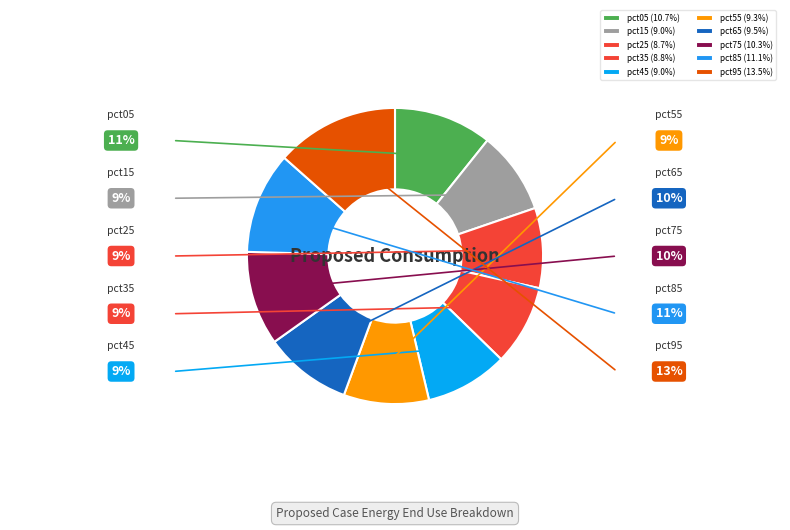

Is it true that pct35 is 9% of the pie?

True